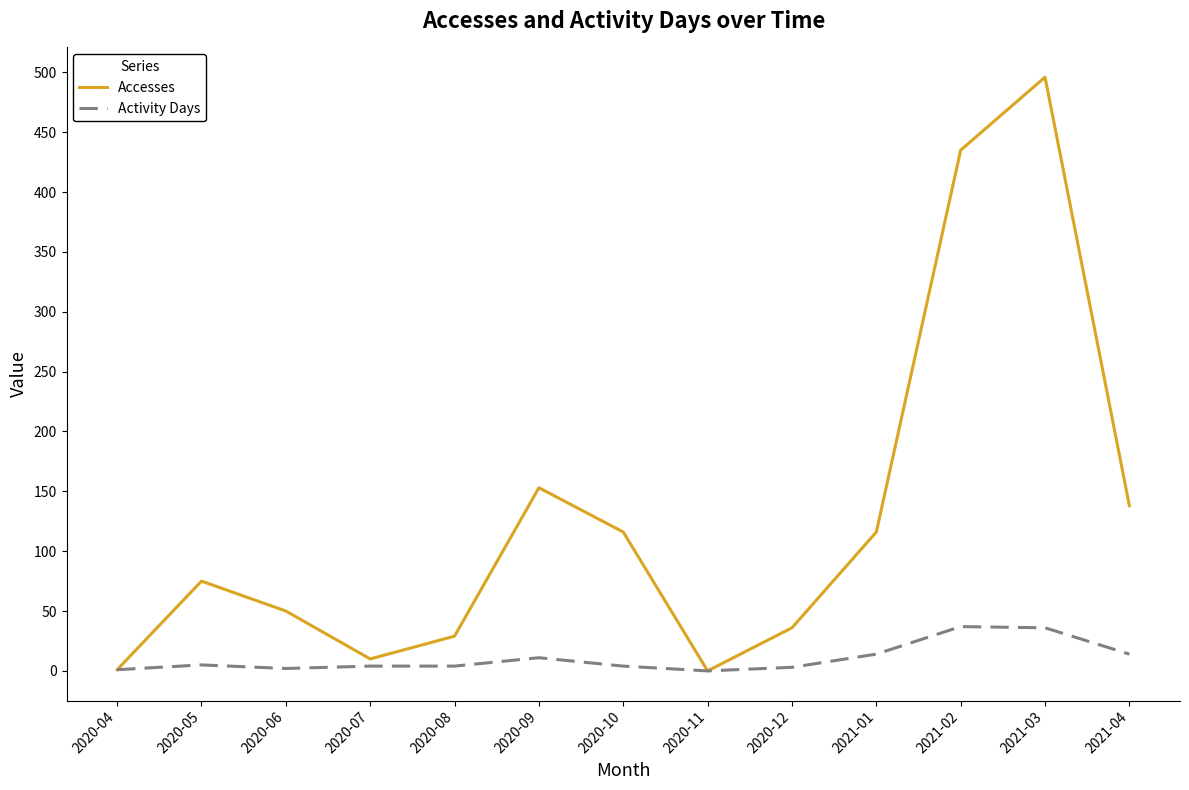

What is the sum of all Activity Days values?

135